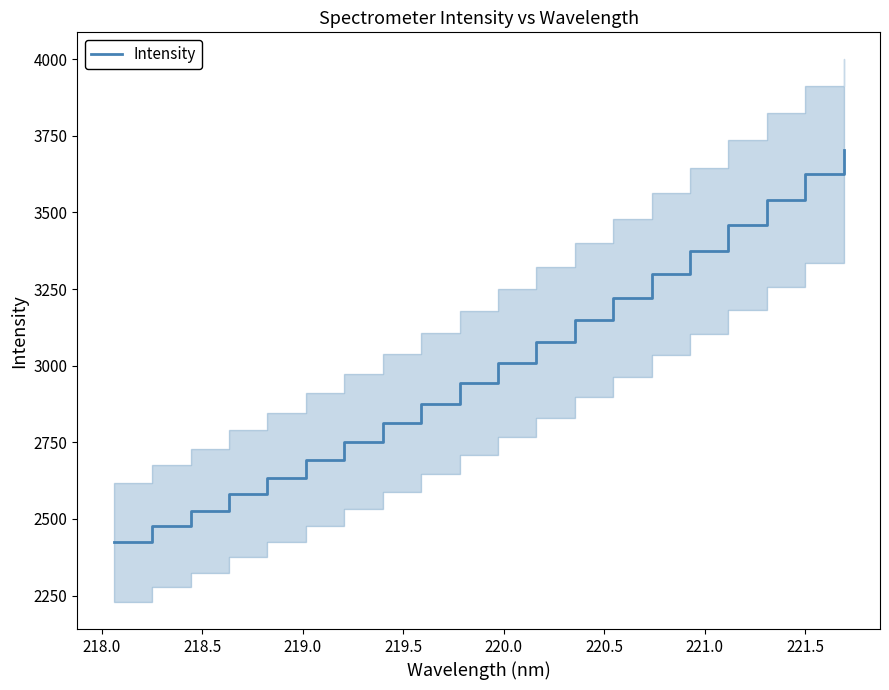

What is the lowest value of the Intensity series?

2423.4